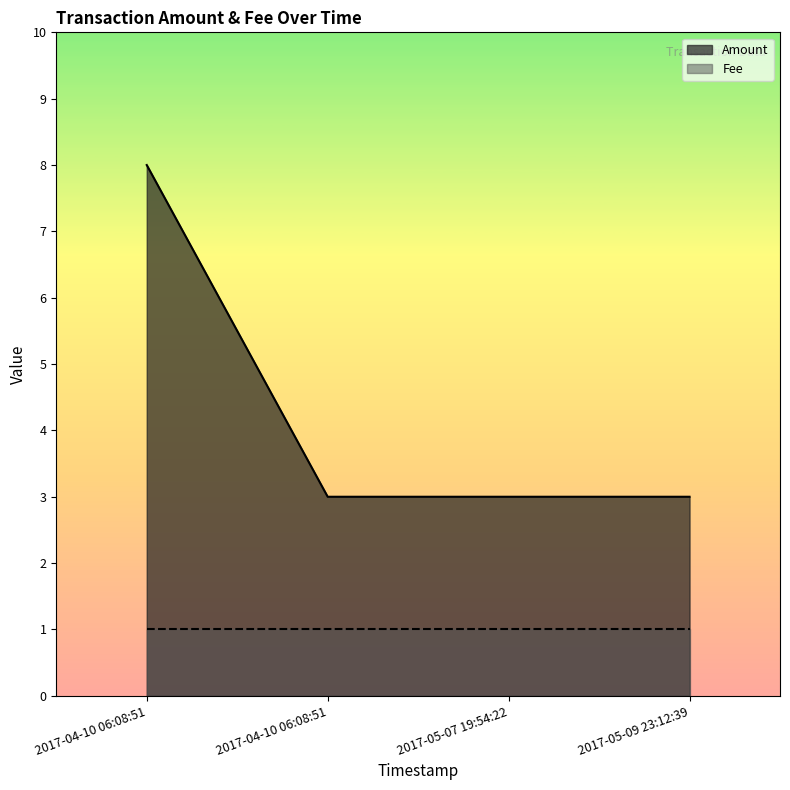

What is the label of the 1st point from the right?

2017-05-09 23:12:39